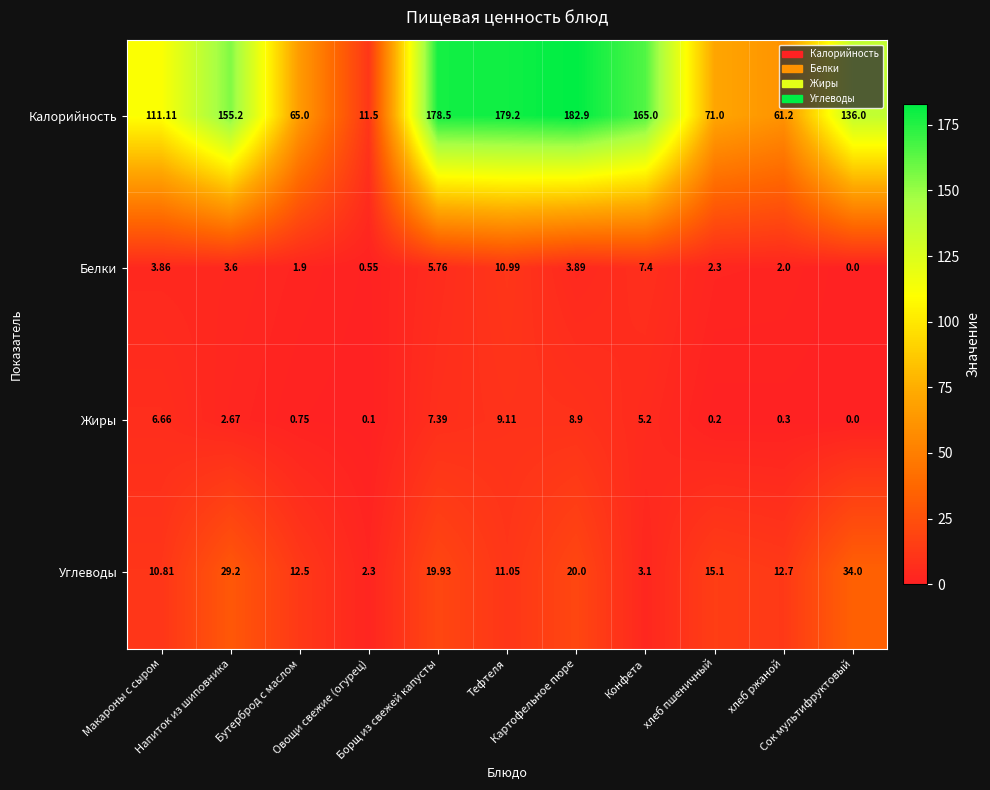

How many data points in Углеводы are above 12?

7